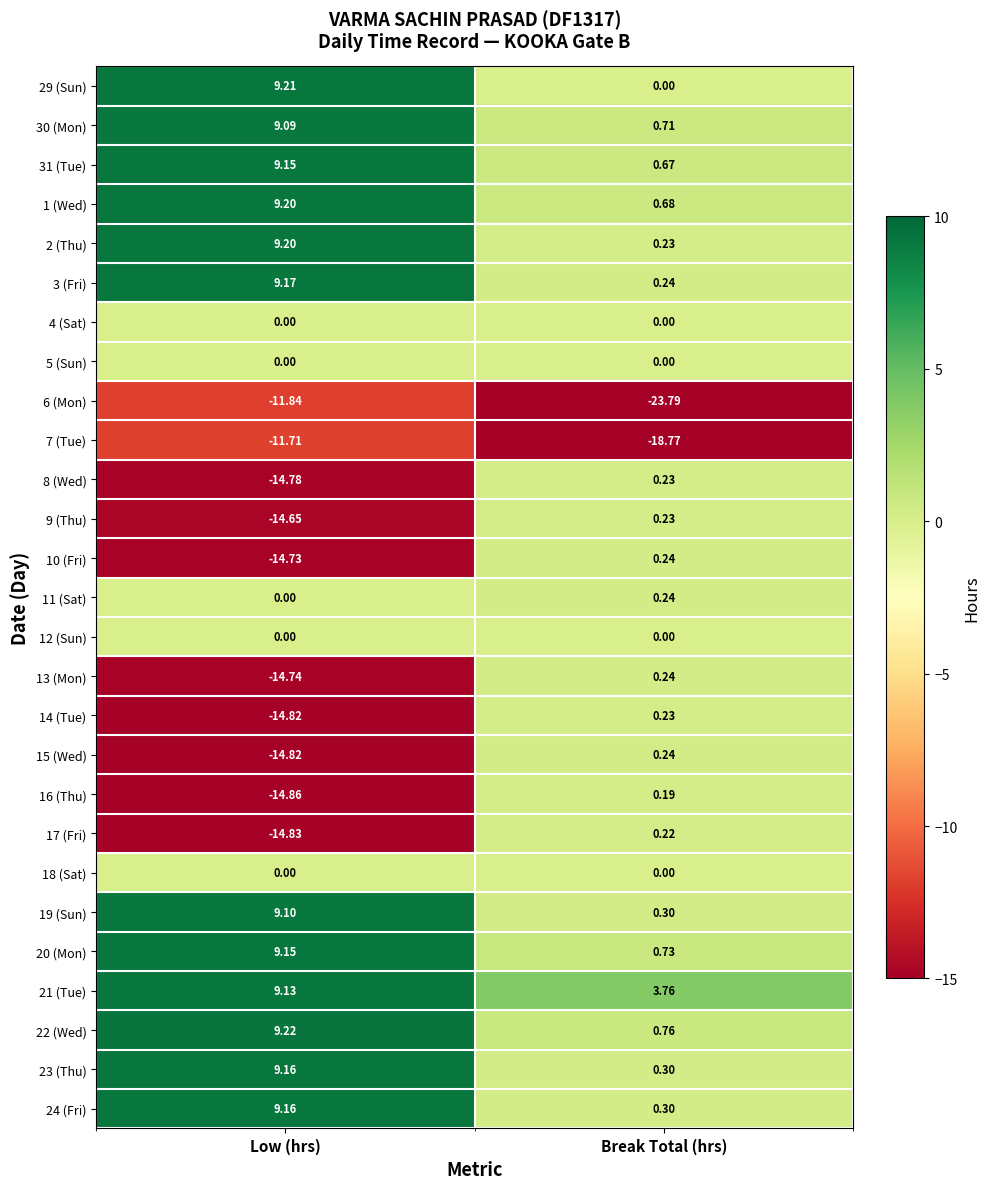

Is the value of 6 (Mon) at Break Total (hrs) greater than the value of 13 (Mon) at Low (hrs)?

No